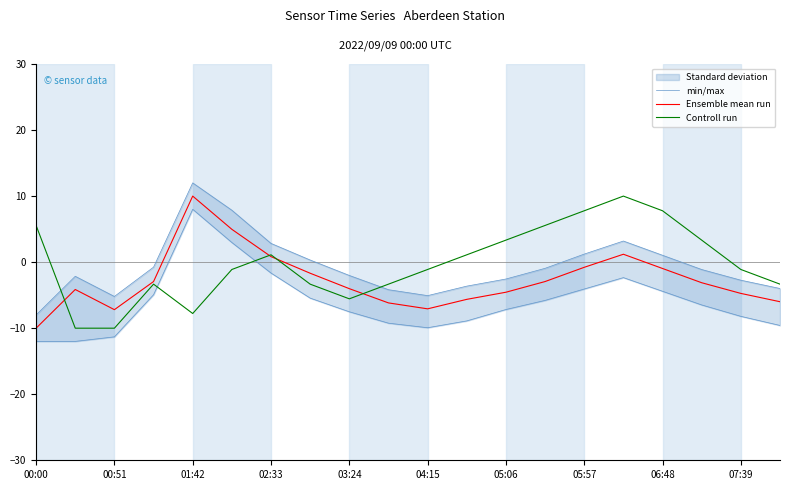

Which series ends up on top after the final intersection of Controll run and Ensemble mean run?

Controll run